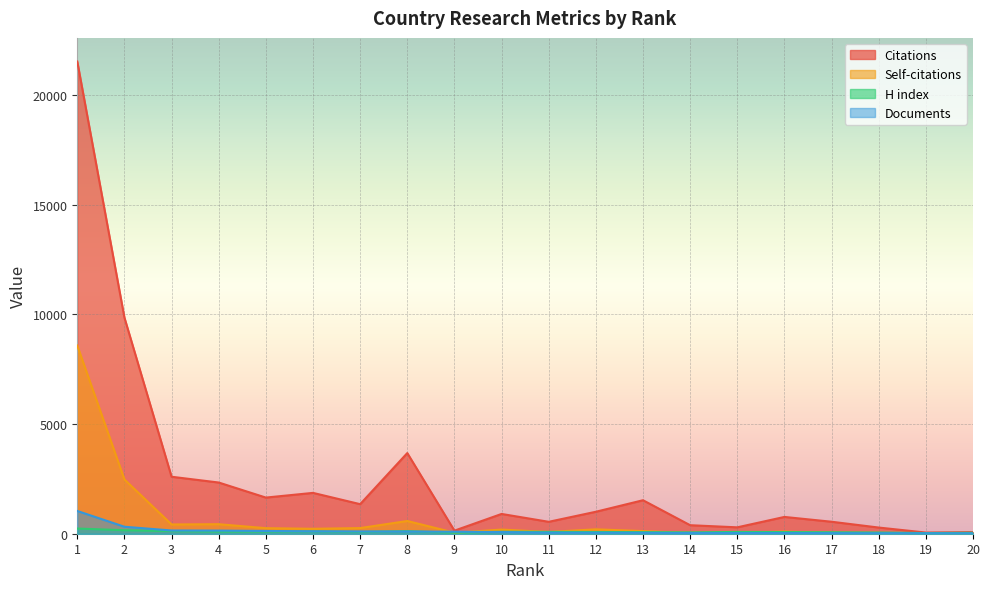

What is the average value of the H index series?

90